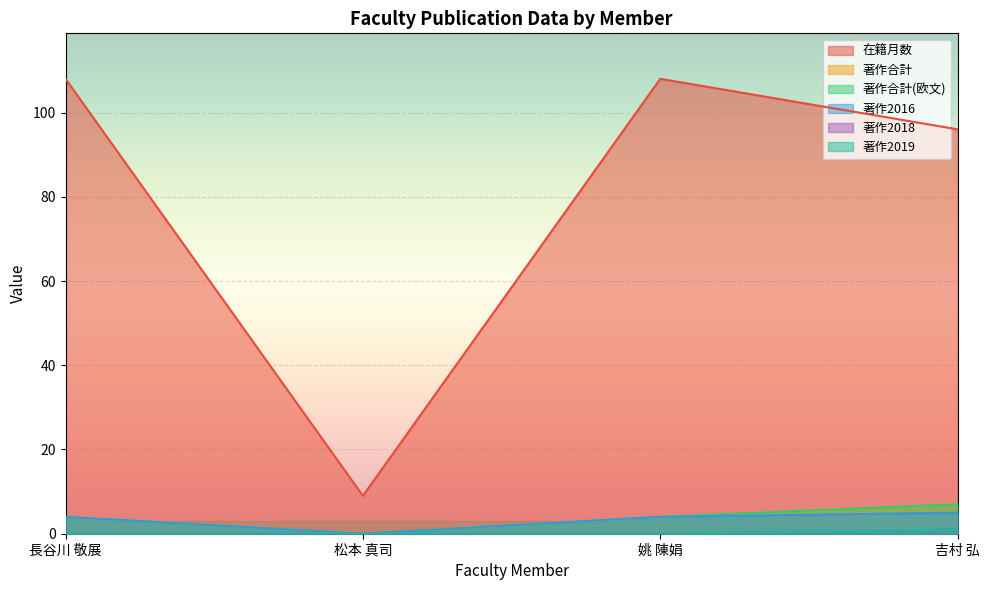

True or false: 著作2016 and 著作2018 cross at least once.

False